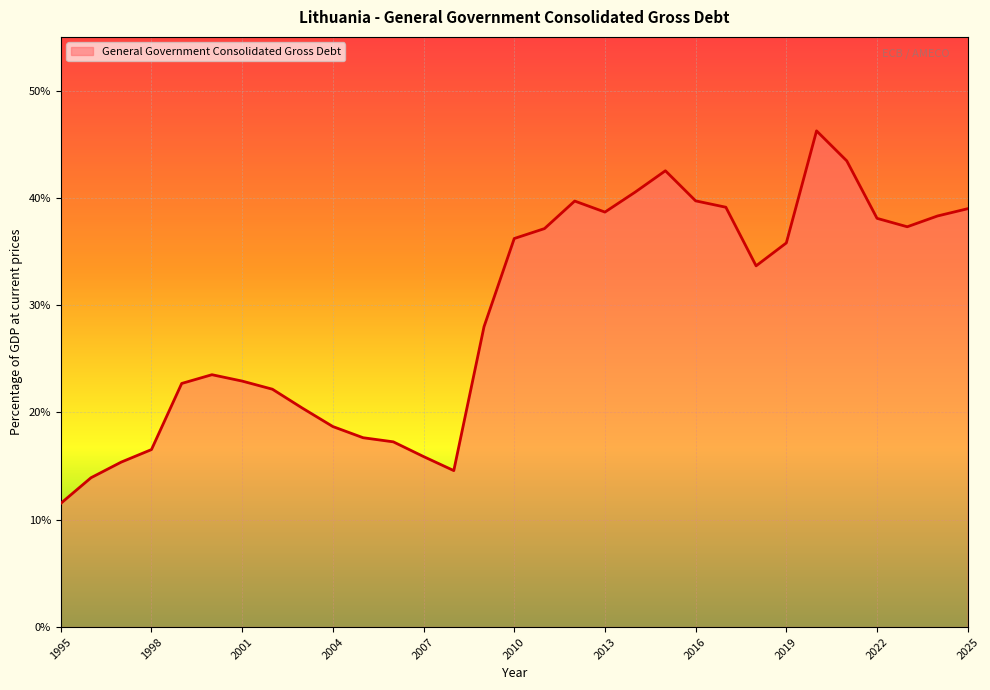

What is the greatest value displayed?

46.2